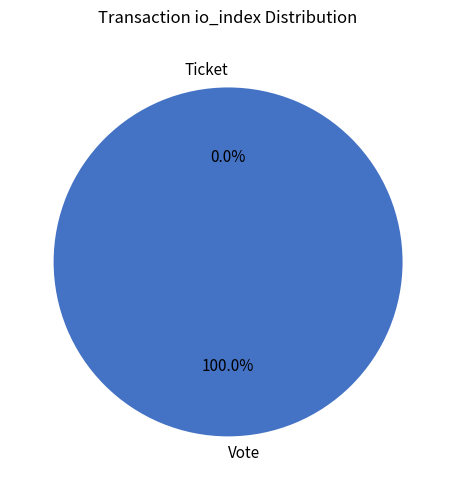

Rank the categories by value from lowest to highest.

Ticket, Vote